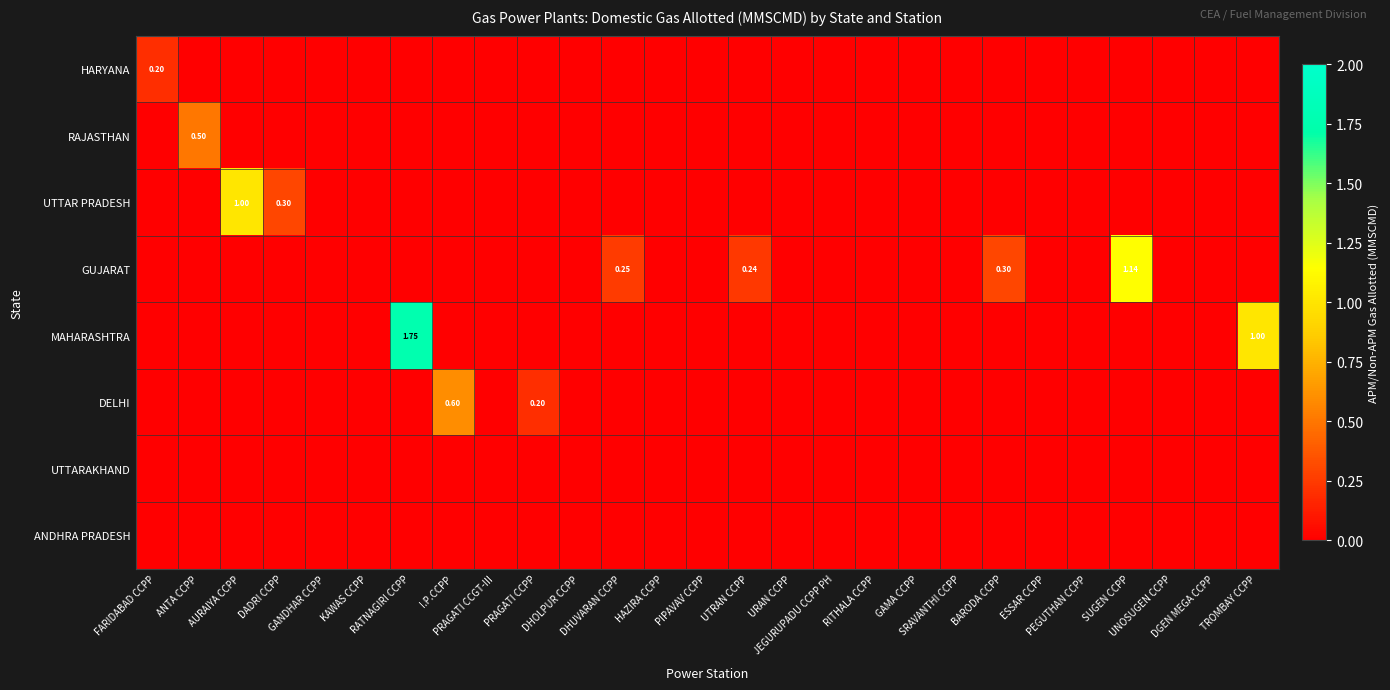

Is the value of HARYANA at JEGURUPADU CCPP PH greater than the value of UTTAR PRADESH at DHUVARAN CCPP?

No